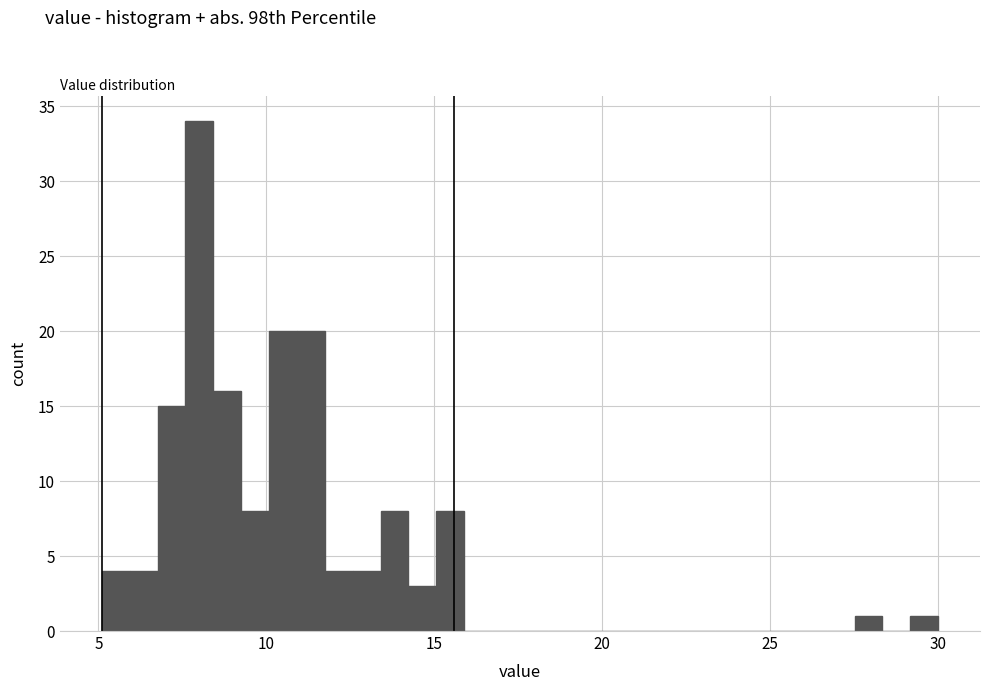

Around what value on the x-axis is the tallest bar? Give the approximate position of its centre, as read against the axis.

8.0